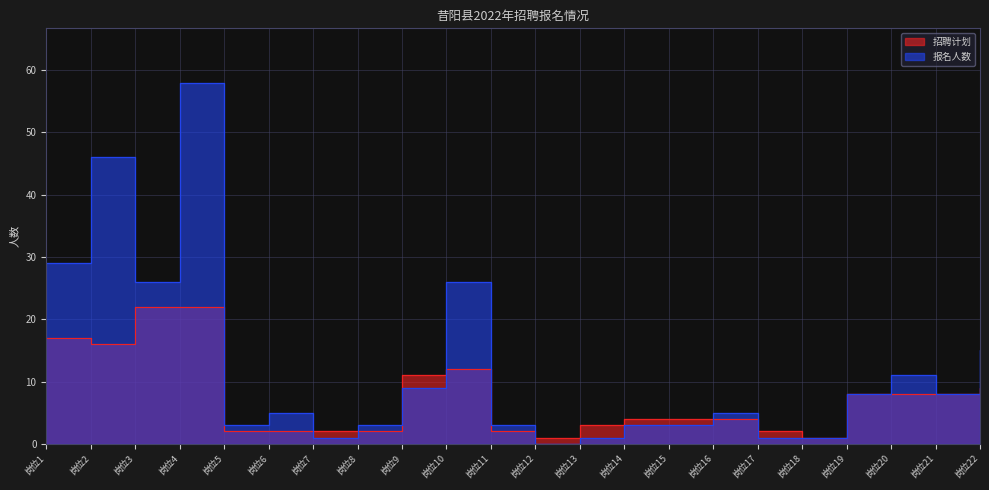

Rank the series by their average value, from highest to lowest.

报名人数, 招聘计划